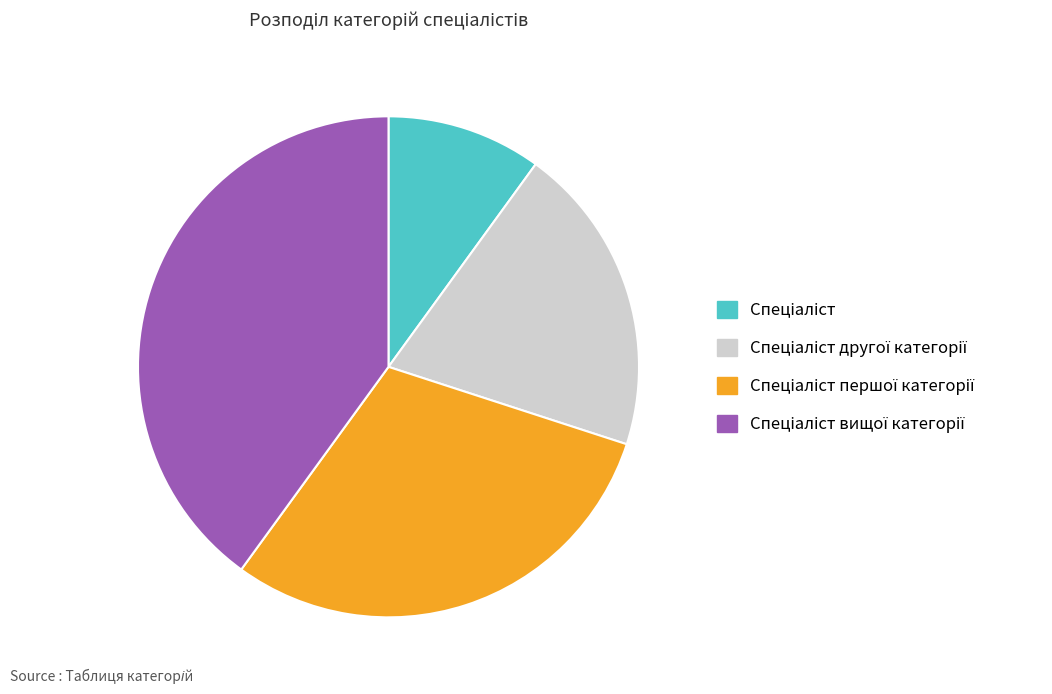

How many slices are in this pie chart?

4